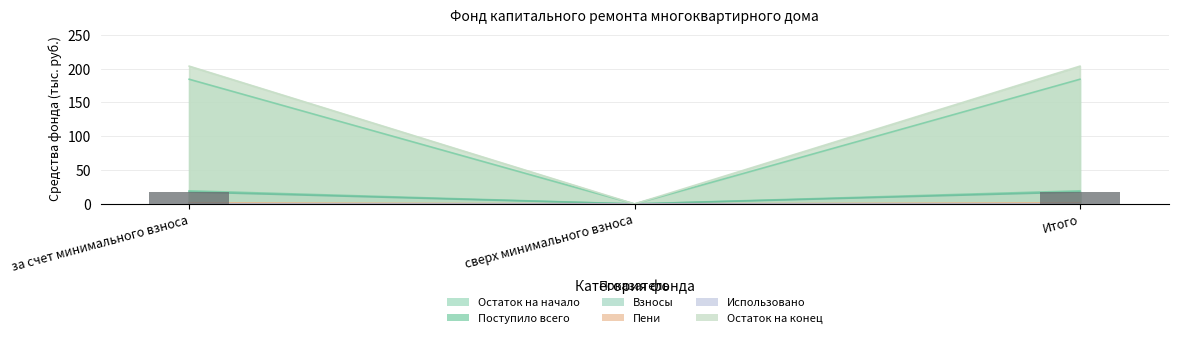

At which label is Пени closest to 0?

сверх минимального взноса